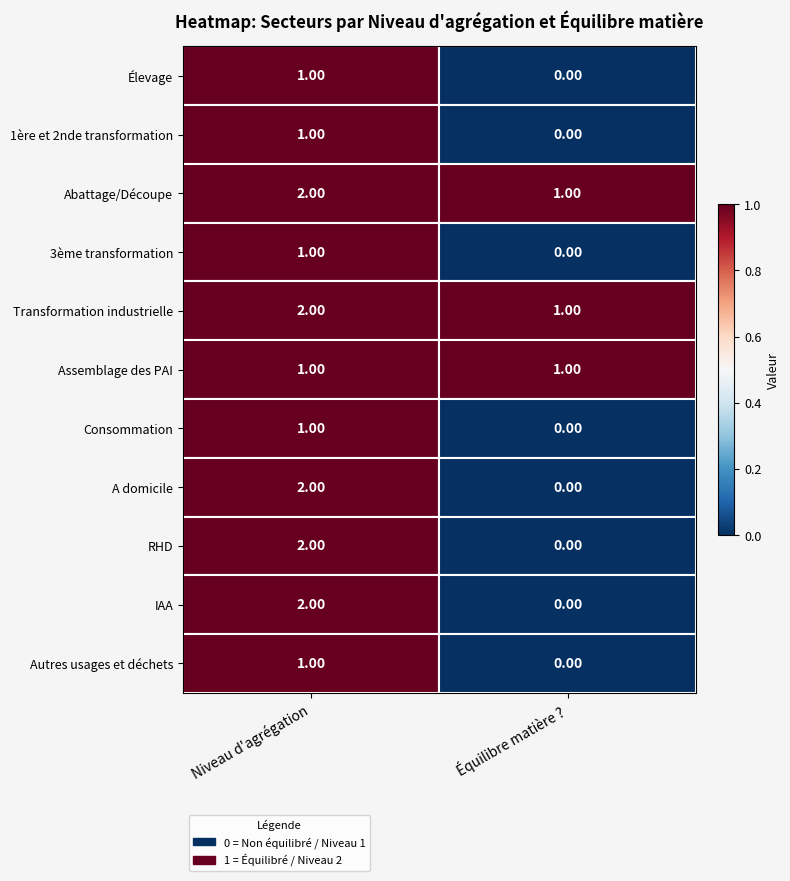

Is the value of RHD at Niveau d'agrégation greater than the value of 1ère et 2nde transformation at Niveau d'agrégation?

Yes